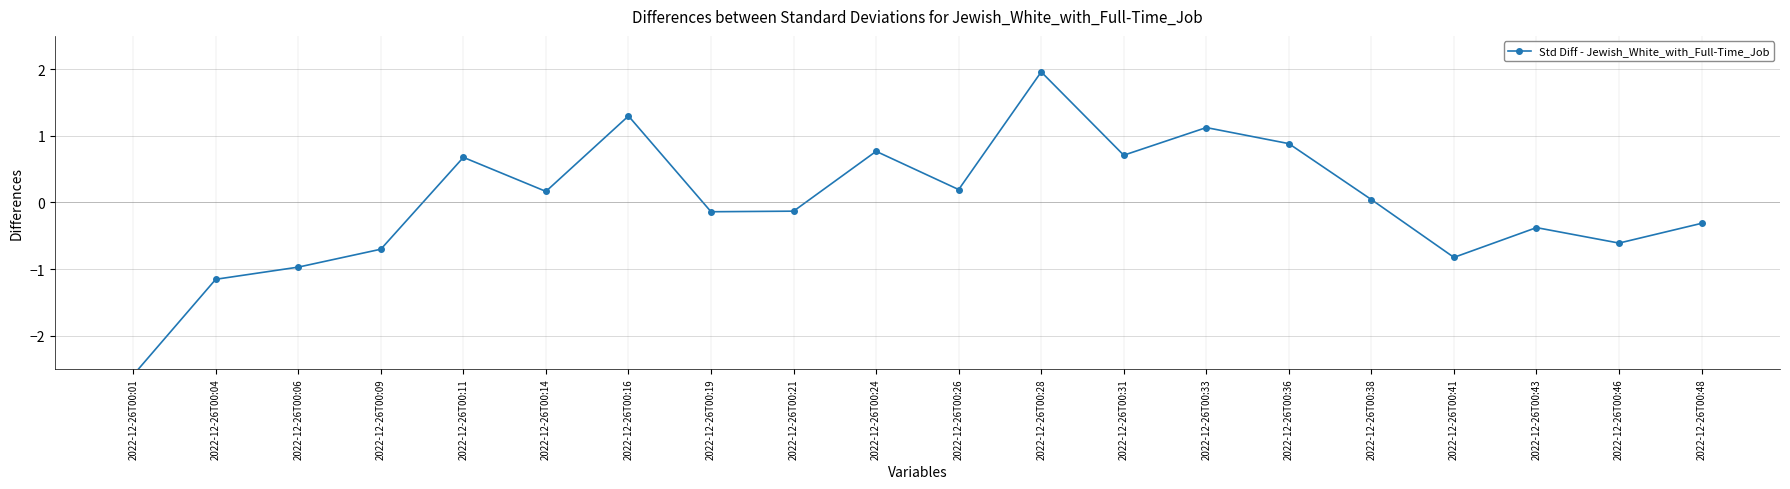

How many values are below 0?

10